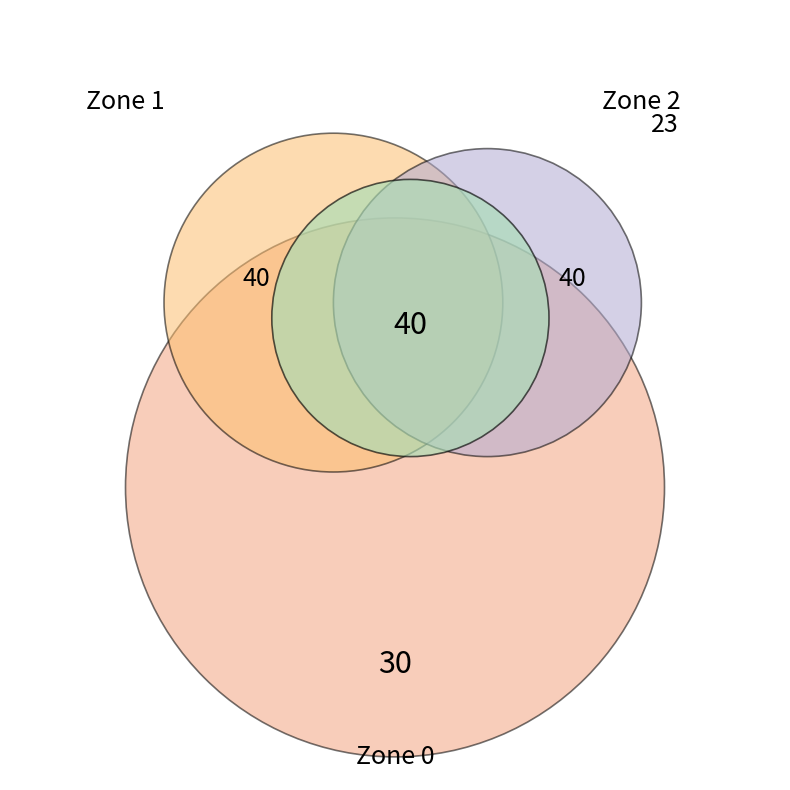

Is there a majority slice in this chart?

No